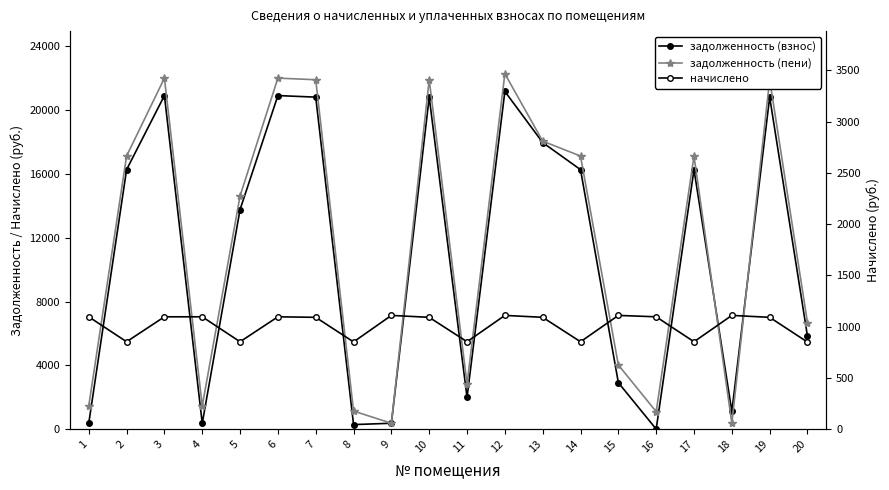

True or false: задолженность (пени) has a value of 5611.3 at 5.

False